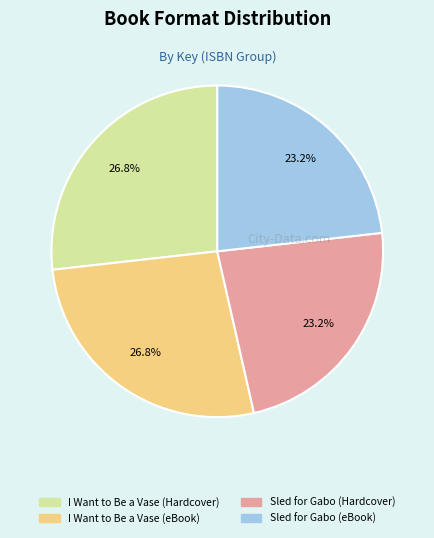

Is there a majority slice in this chart?

No